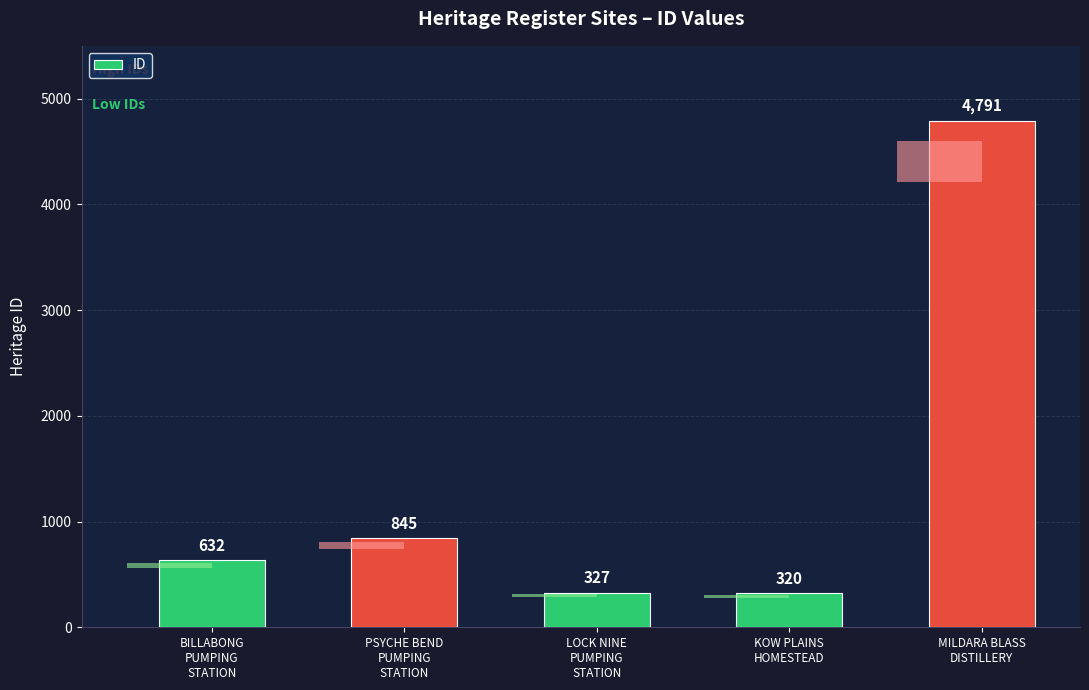

Are the bars horizontal?

No